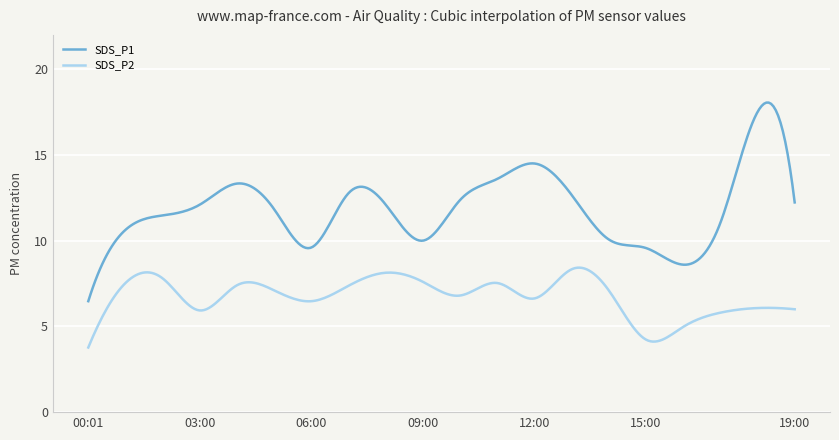

True or false: SDS_P2 and SDS_P1 intersect in this chart.

False